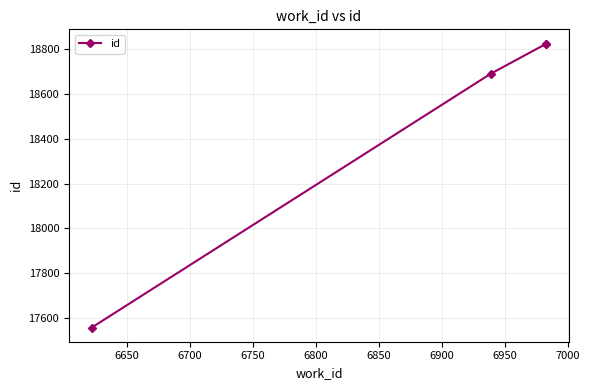

True or false: there are more than 1 points higher than both neighbors.

False